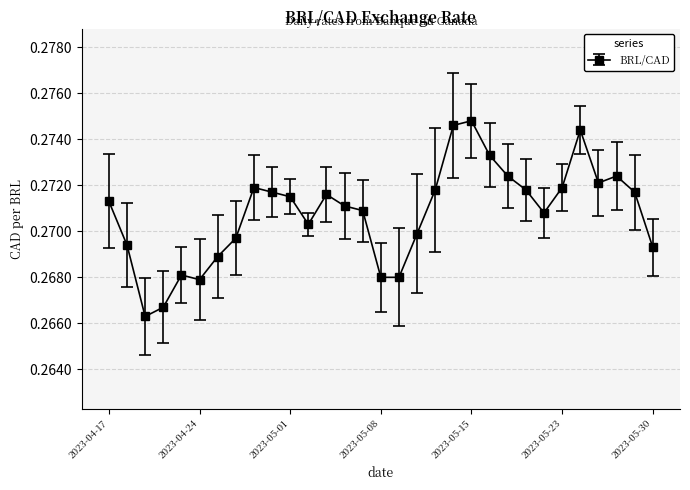

How many values are between 0 and 1?

31